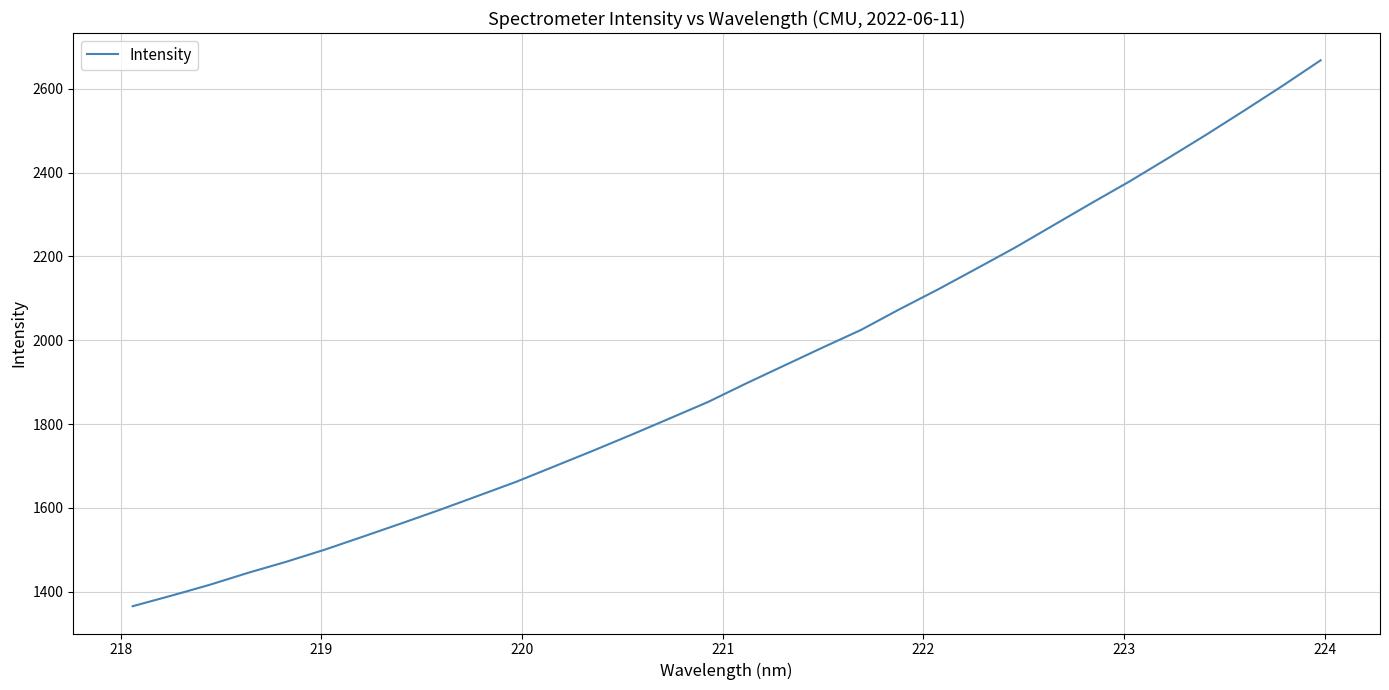

What is the maximum value shown in the chart?

2667.8